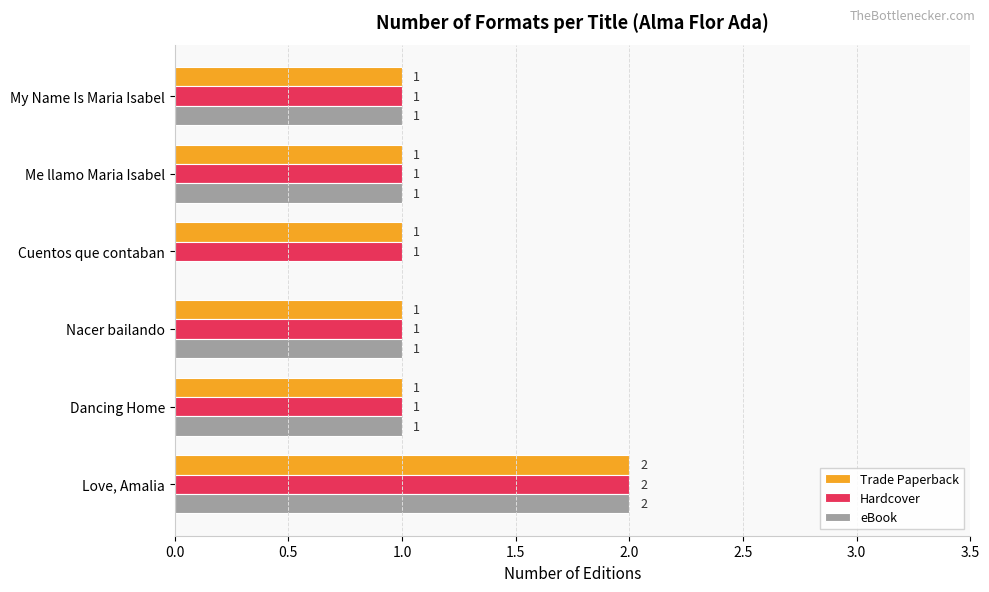

How many values in eBook are above zero?

5